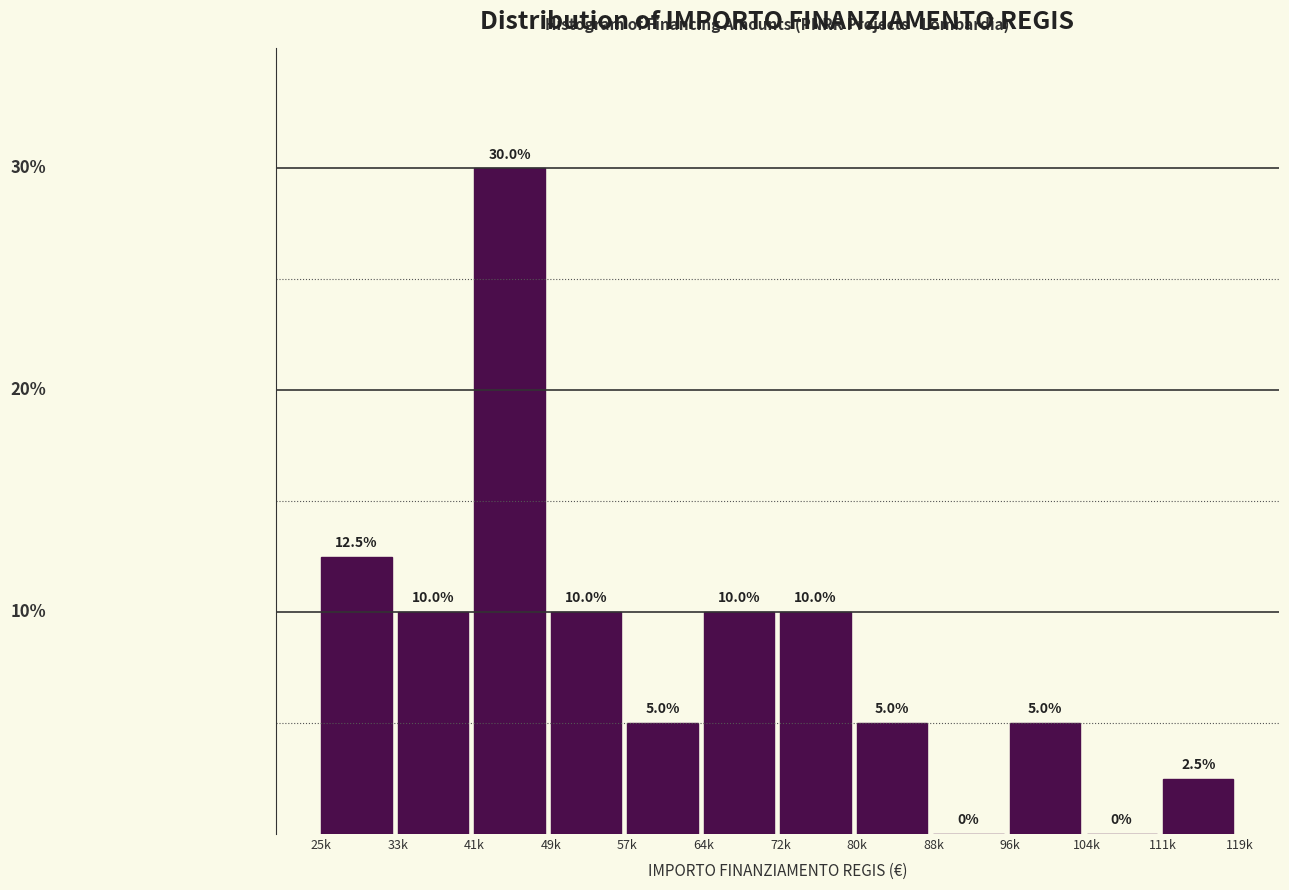

At which category does the chart reach its peak across all series?

41k